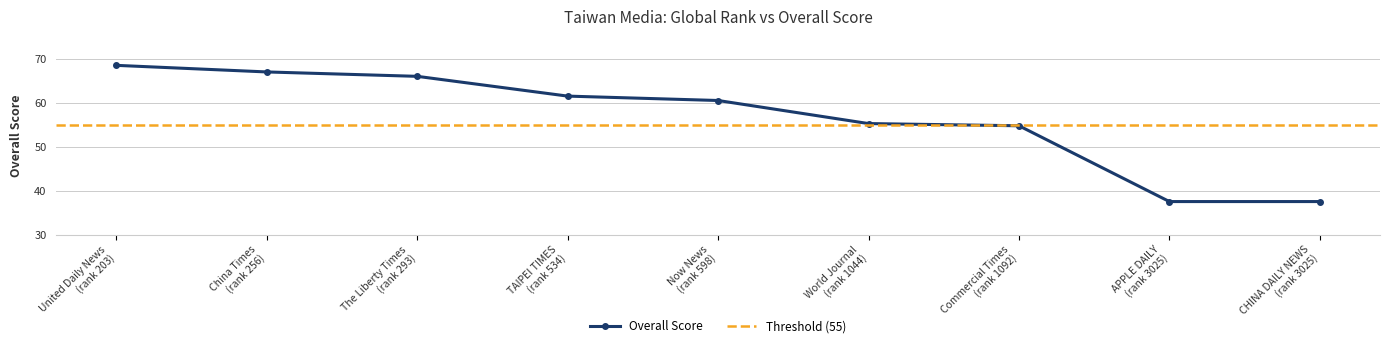

What is the value of the Overall Score point at the 8th from the left?

37.5